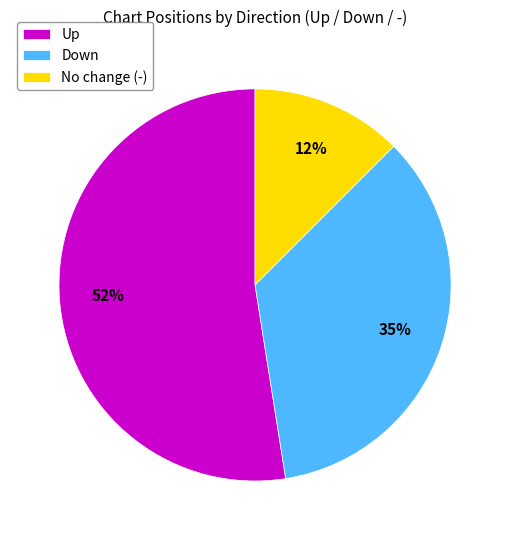

Which slice represents more than half of the pie?

Up